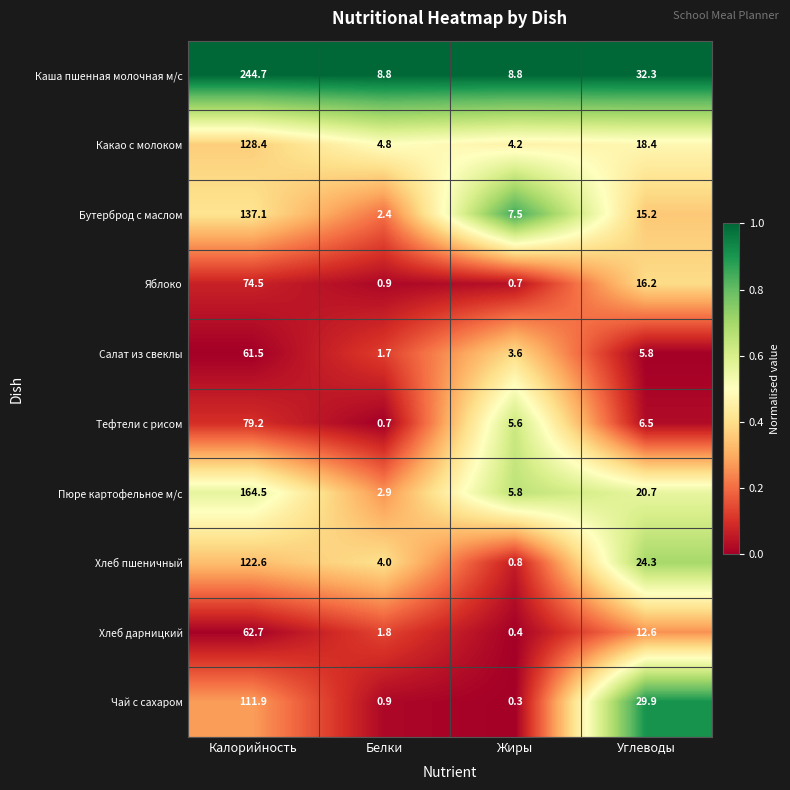

The Салат из свеклы series shows 5.8 at Углеводы. True or false?

True